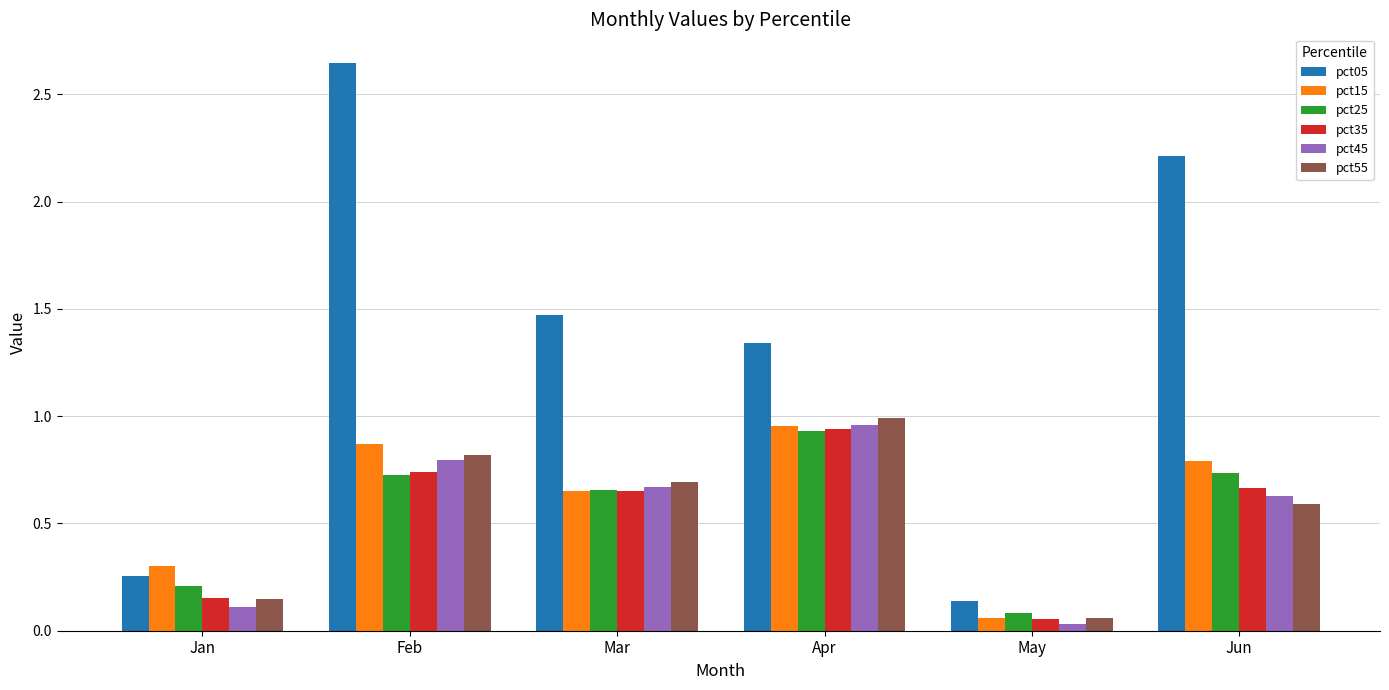

What is the difference between the second highest and second lowest values in the pct25 series?

0.5